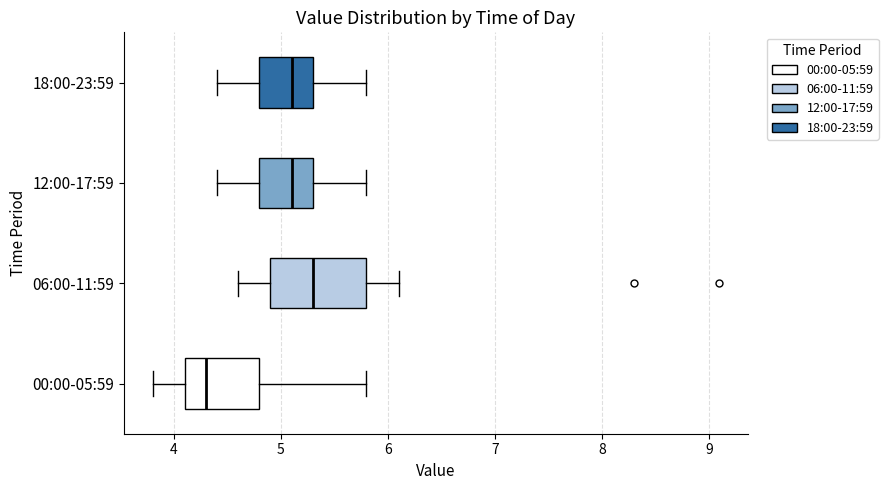

Reading bottom to top, read every box against the x-axis: the position of its median line, the range the box covers, and the ends of its whiskers. The values are not printed on the chart, so give them approximately, as read against the axis.

00:00-05:59: median 4.3, box 4.1 to 4.8, whiskers 3.8 to 5.8
06:00-11:59: median 5.3, box 4.9 to 5.8, whiskers 4.6 to 6.1
12:00-17:59: median 5.1, box 4.8 to 5.3, whiskers 4.4 to 5.8
18:00-23:59: median 5.1, box 4.8 to 5.3, whiskers 4.4 to 5.8